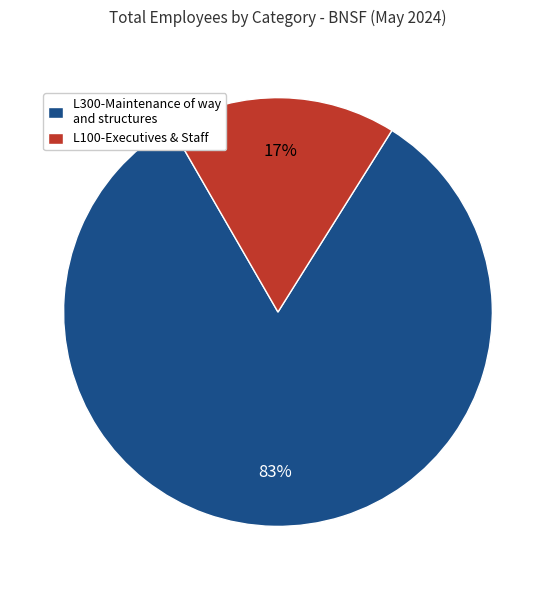

Rank the categories by value from highest to lowest.

L300-Maintenance of way and structures, L100-Executives & Staff